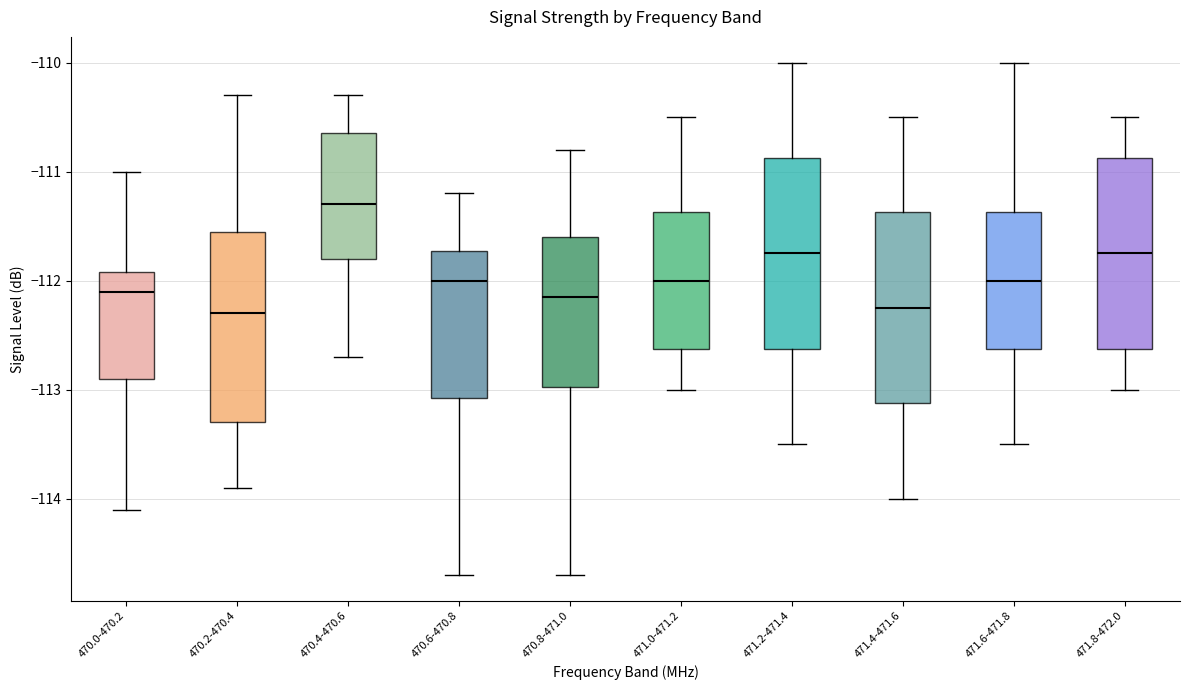

Reading left to right, transcribe this box plot: for each box, give where its median line is, the range the box spans, and where its two whiskers end, as read against the y-axis. The values are not printed on the chart, so give them approximately, as read against the axis.

470.0-470.2: median -112.1, box -112.9 to -111.9, whiskers -114.1 to -111.0
470.2-470.4: median -112.3, box -113.3 to -111.5, whiskers -113.9 to -110.3
470.4-470.6: median -111.3, box -111.8 to -110.6, whiskers -112.7 to -110.3
470.6-470.8: median -112.0, box -113.1 to -111.7, whiskers -114.7 to -111.2
470.8-471.0: median -112.1, box -113.0 to -111.6, whiskers -114.7 to -110.8
471.0-471.2: median -112.0, box -112.6 to -111.4, whiskers -113.0 to -110.5
471.2-471.4: median -111.7, box -112.6 to -110.9, whiskers -113.5 to -110.0
471.4-471.6: median -112.2, box -113.1 to -111.4, whiskers -114.0 to -110.5
471.6-471.8: median -112.0, box -112.6 to -111.4, whiskers -113.5 to -110.0
471.8-472.0: median -111.7, box -112.6 to -110.9, whiskers -113.0 to -110.5